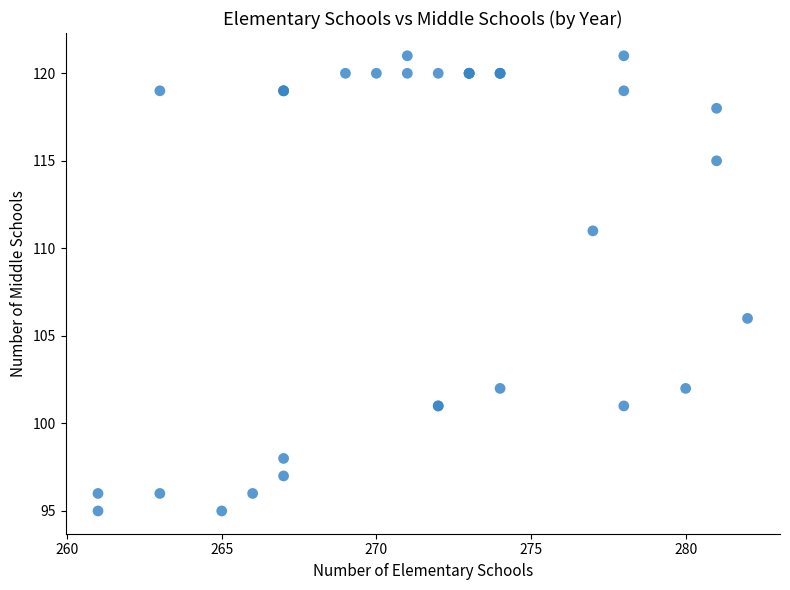

What Y value in the scatter plot is closest to 108?

106